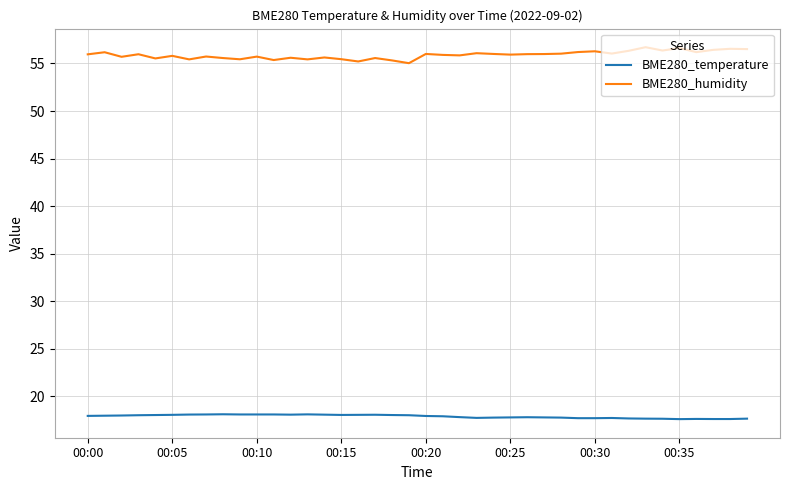

What is the difference between the second highest and second lowest values in the BME280_humidity series?

1.4